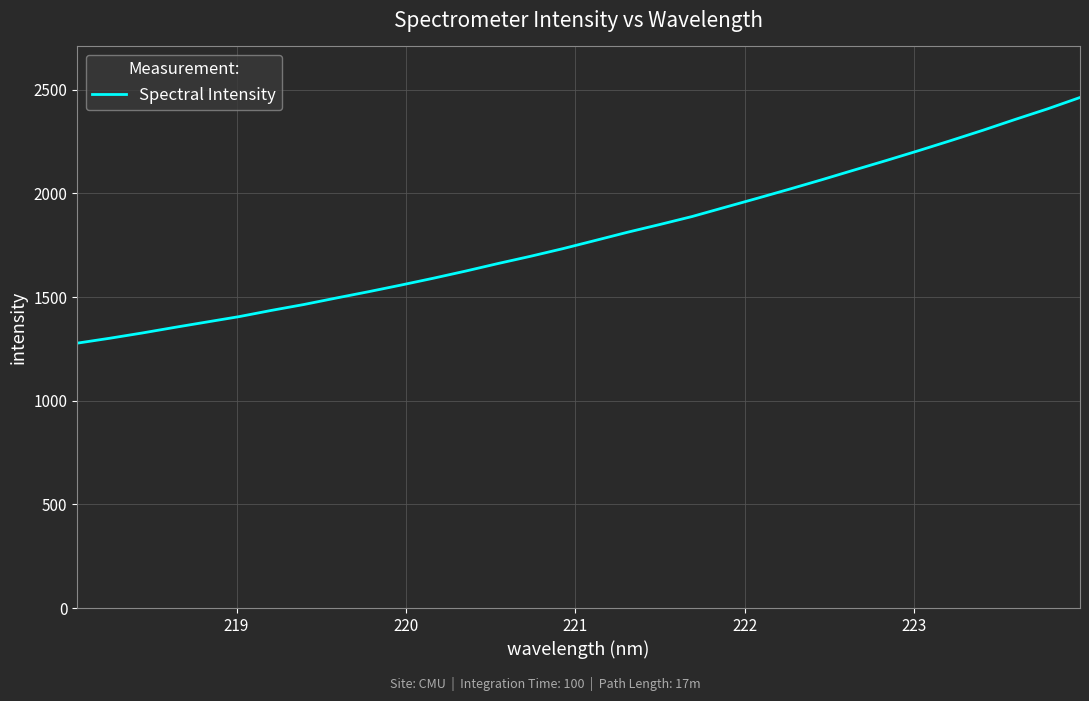

What is the sum of all values?

57408.7